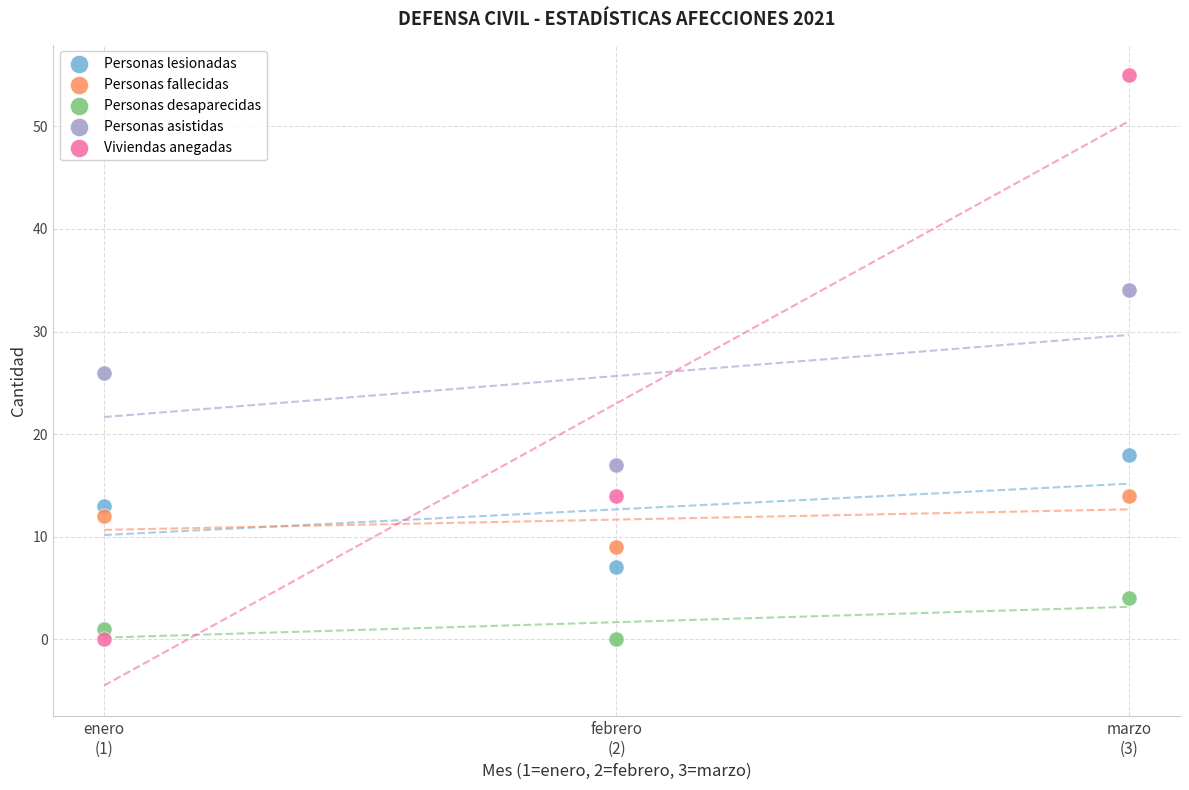

Which series has the largest Y range (max minus min)?

Viviendas anegadas